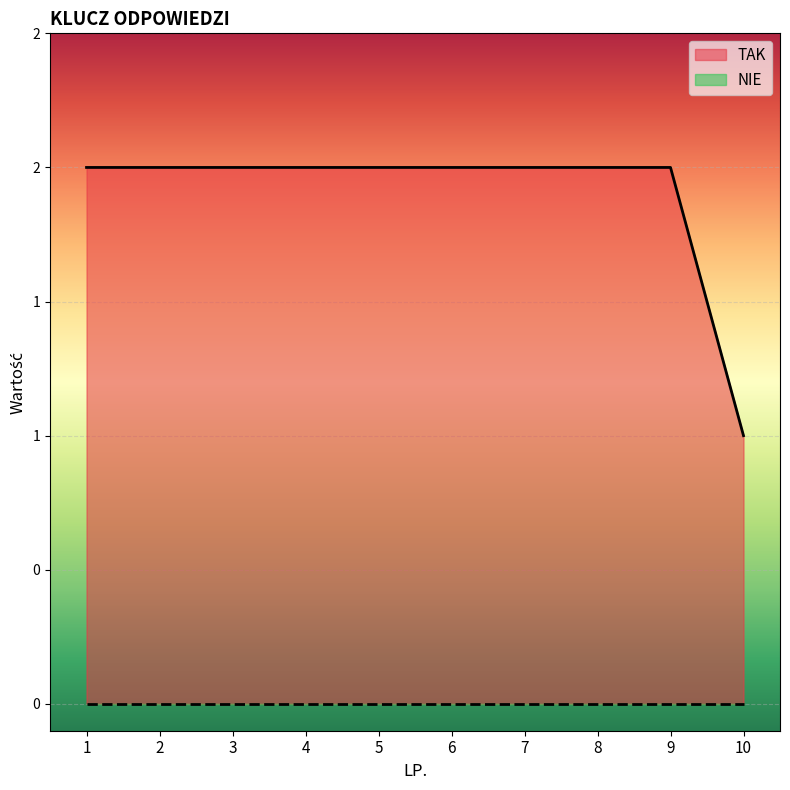

Which label corresponds to the largest value in the chart?

1